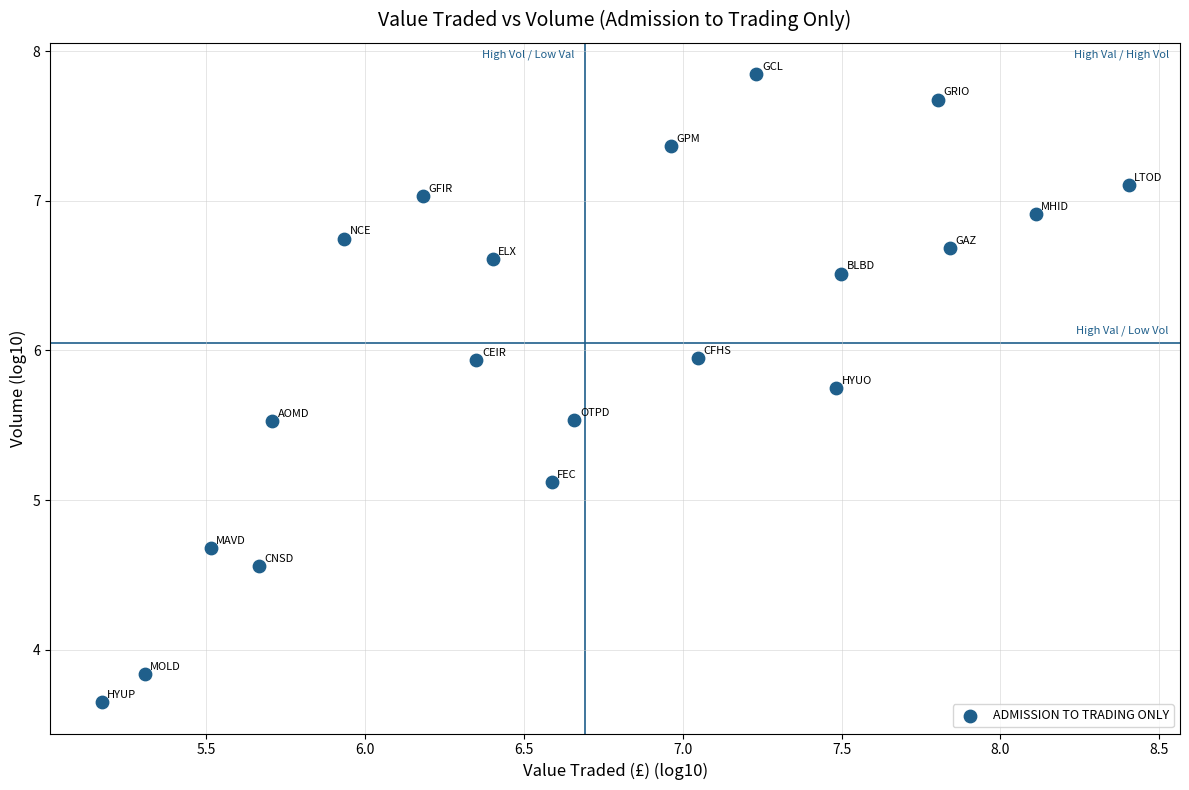

What is the range of X values (max minus min)?

3.2